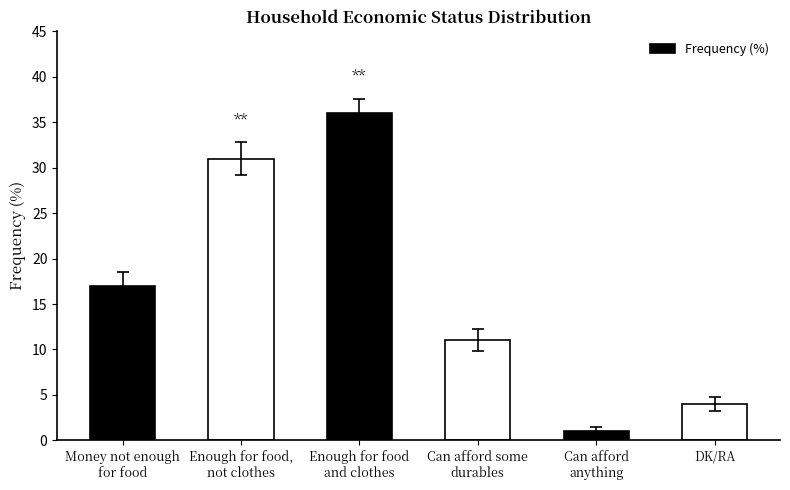

Which has a higher value, Enough for food,
not clothes or Can afford some
durables?

Enough for food,
not clothes